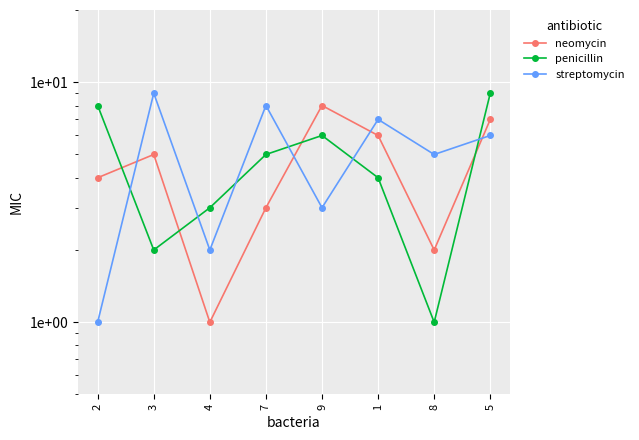

At which category does streptomycin reach its first local peak?

3